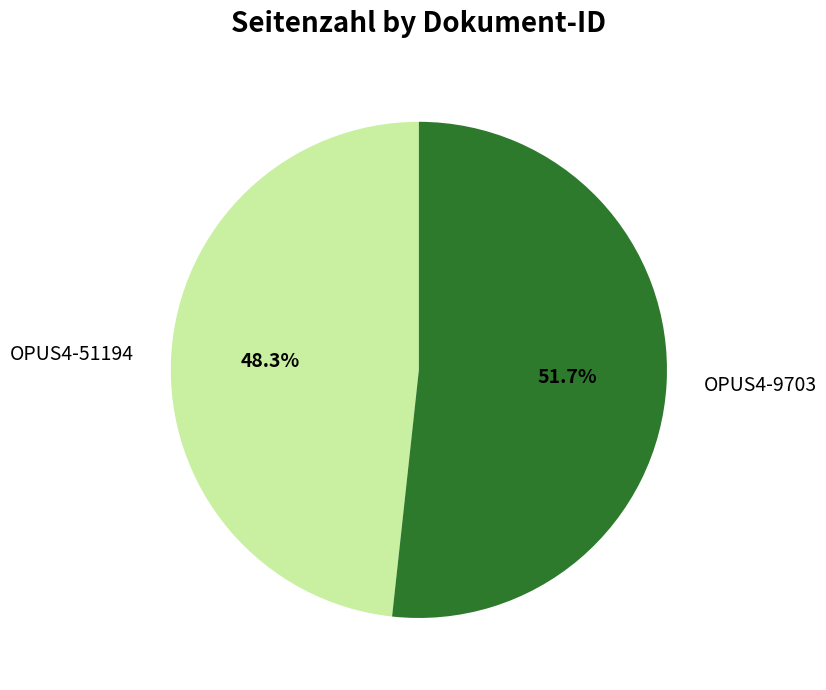

What is the largest slice in the pie chart?

OPUS4-9703